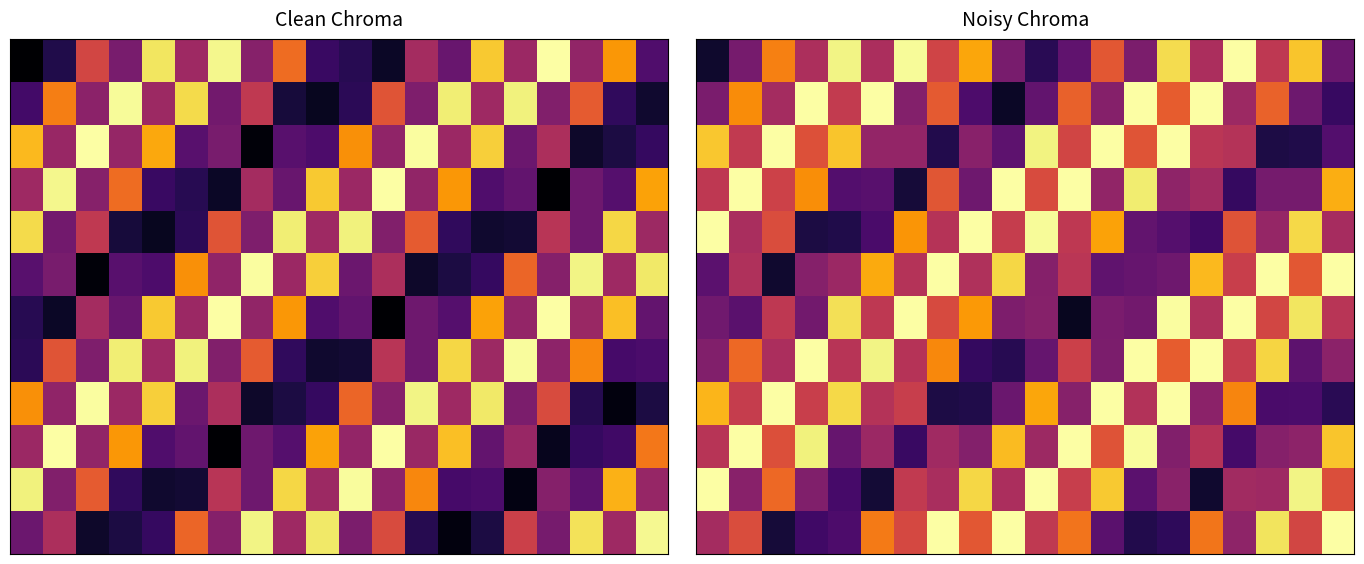

At how many categories does at least one series exceed 4?

20